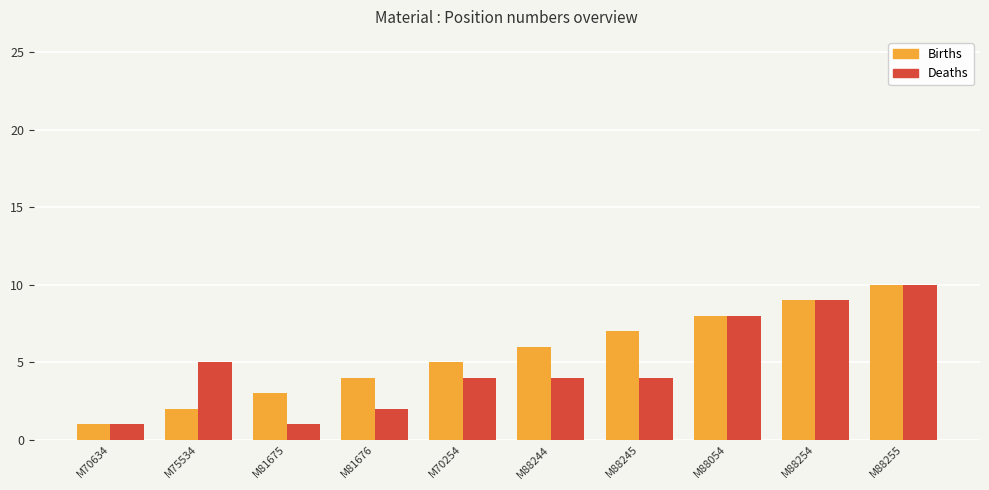

What is the label of the 8th bar from the left?

M88054